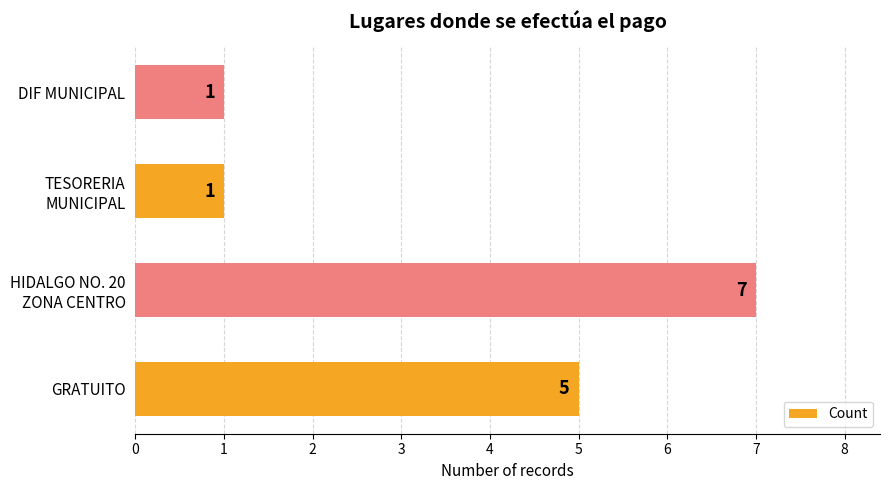

What is the maximum value shown in the chart?

7